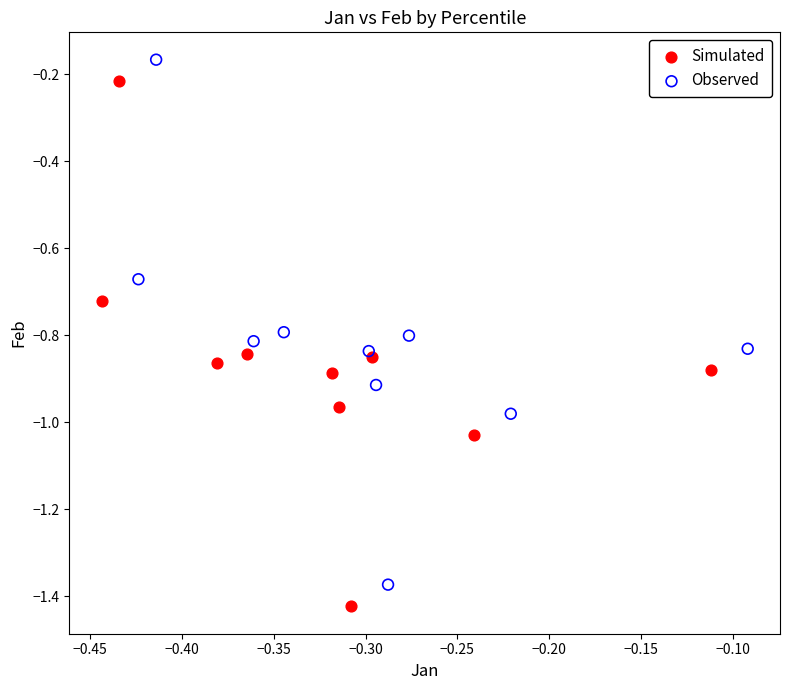

What are all the series names shown in the legend?

Simulated, Observed